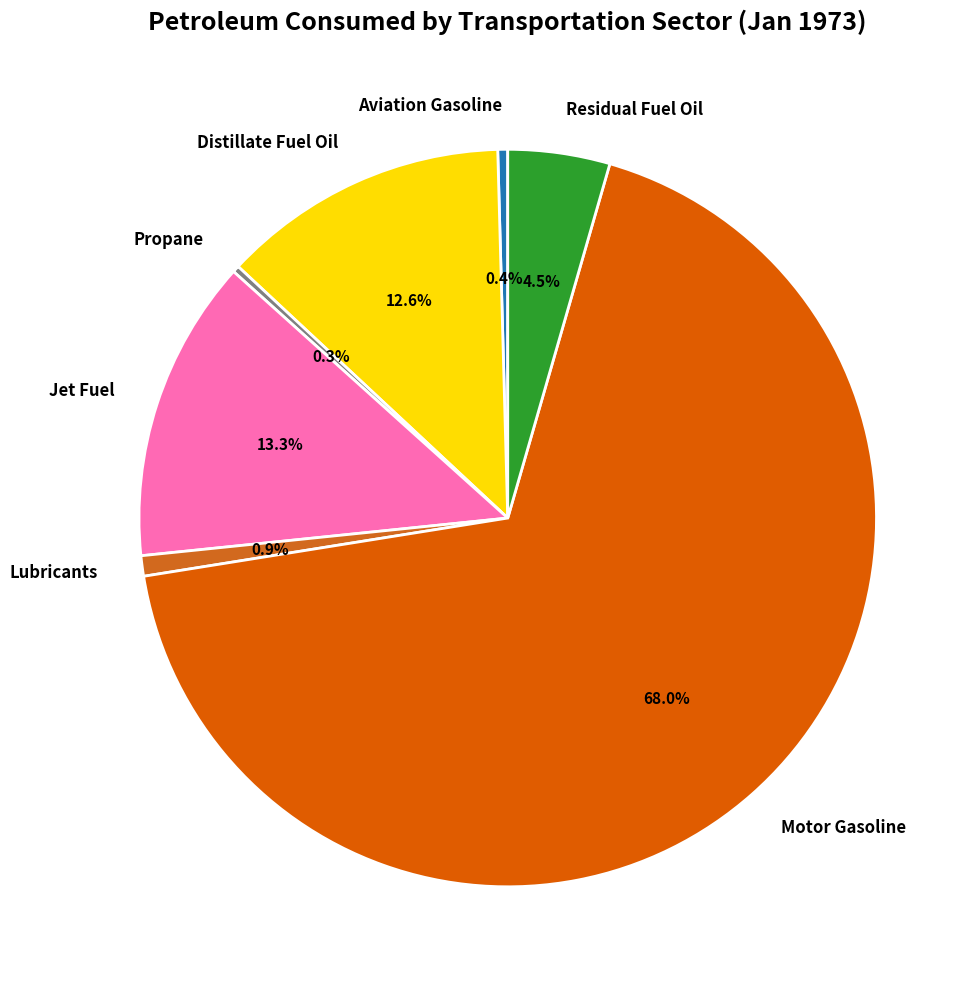

Is the sum of Jet Fuel and Propane greater than half?

No